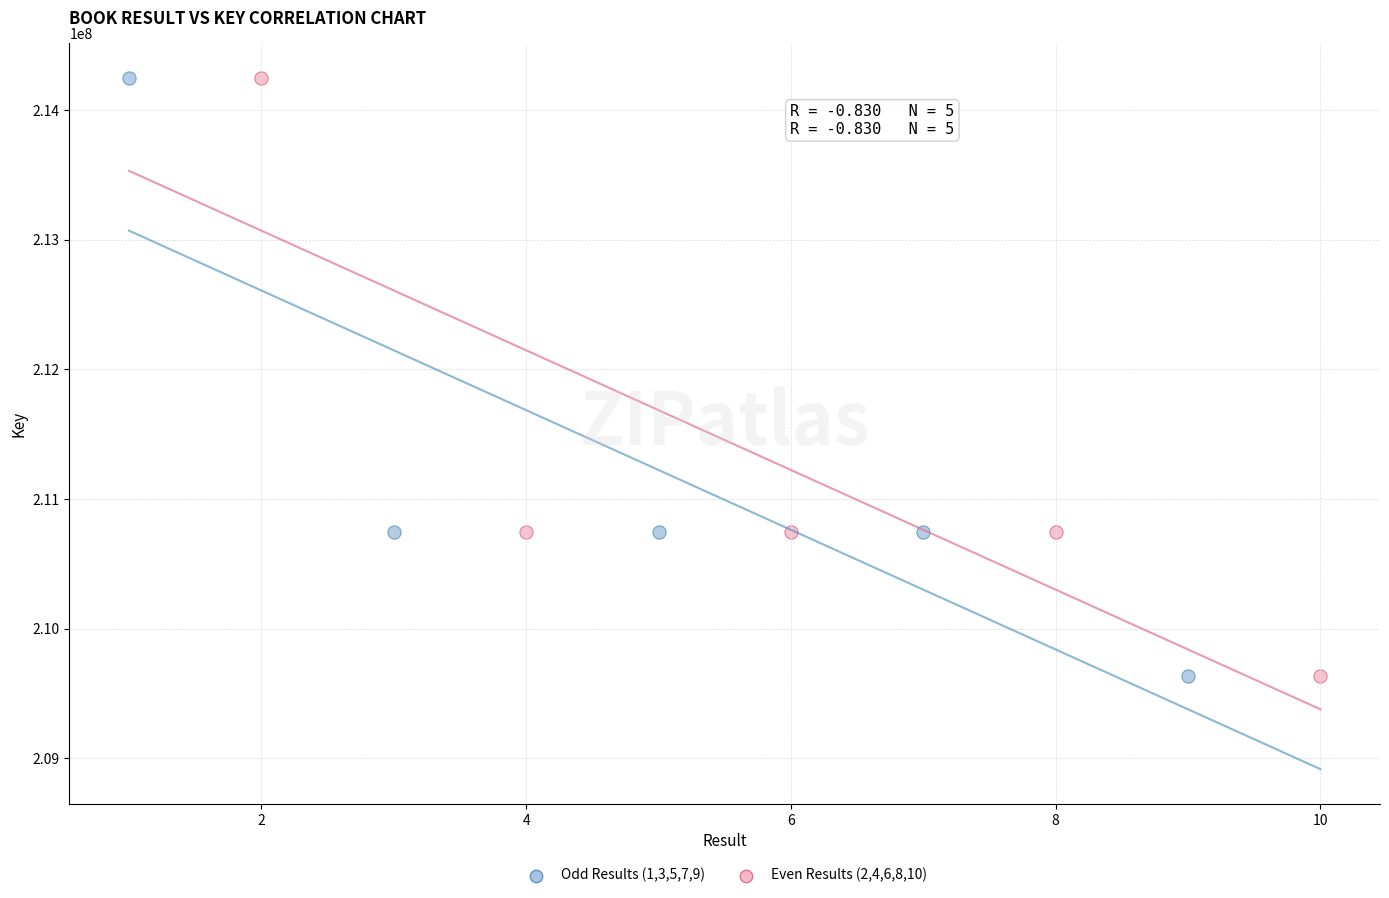

What are all the series names shown in the legend?

Odd Results (1,3,5,7,9), Even Results (2,4,6,8,10)